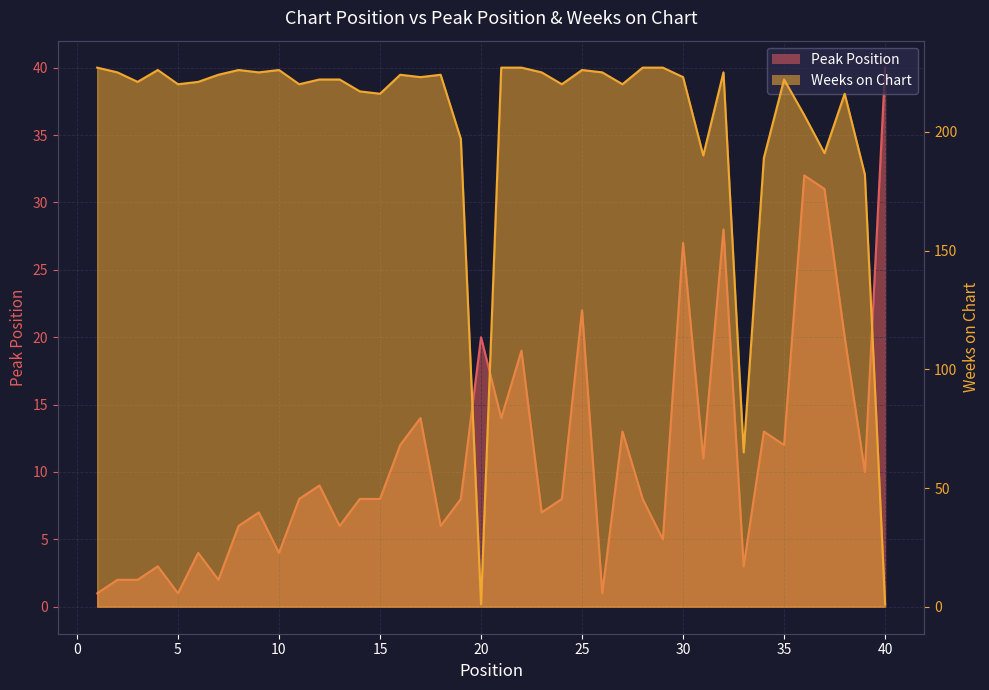

At which label is Weeks on Chart closest to 114?

33